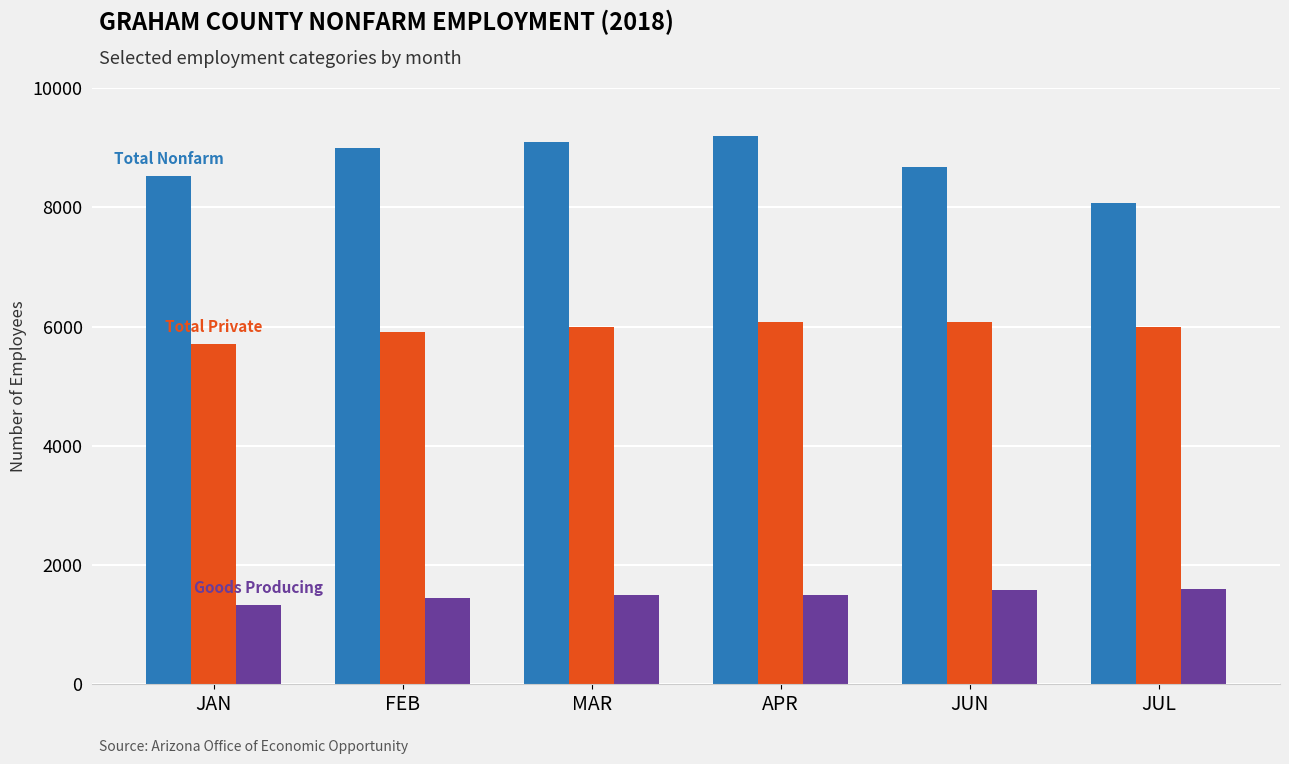

What is the difference between the highest and lowest values at MAR?

7600